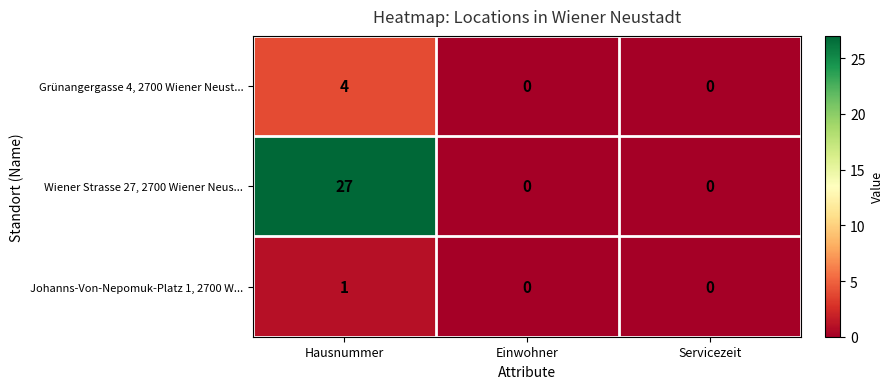

The value of Wiener Strasse 27, 2700 Wiener Neus... at Einwohner is 0. True or false?

True